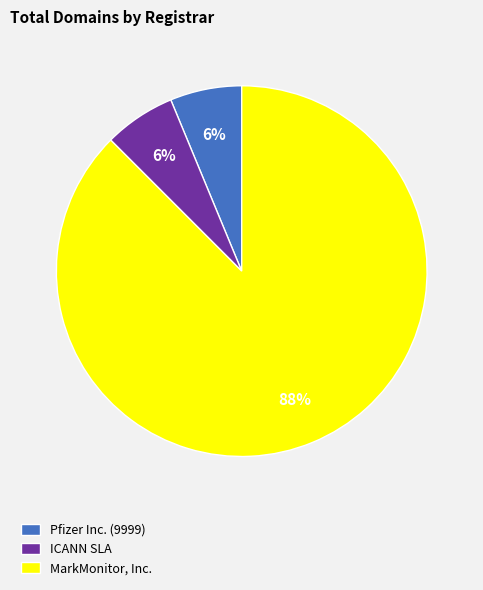

To the nearest percent, what is the average slice percentage?

33%